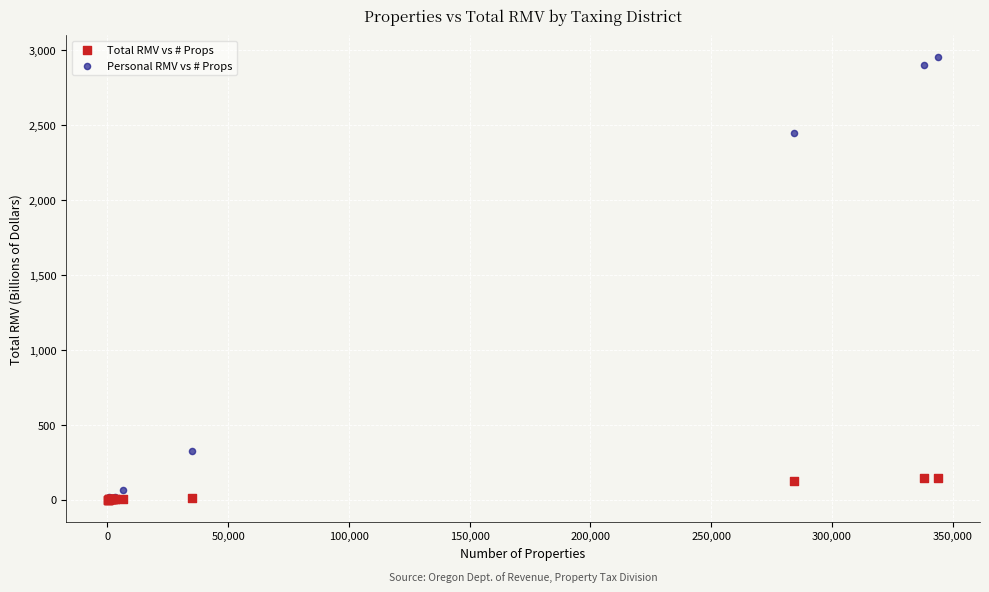

Across all series, what Y value is closest to 1475?

2449.8